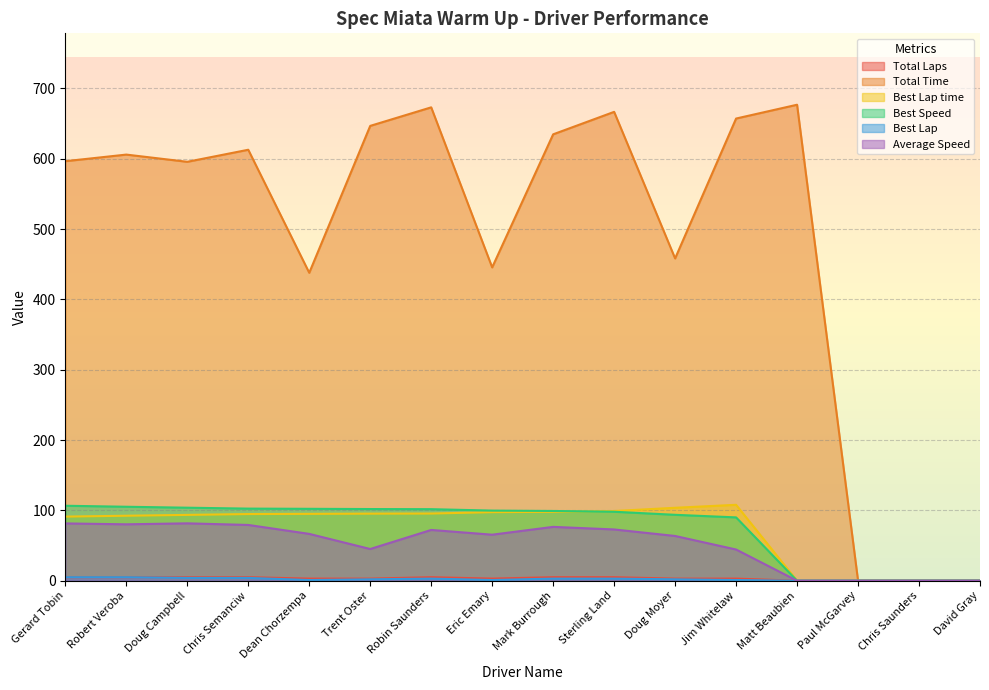

Rank the series by their maximum value, from highest to lowest.

Total Time, Best Lap time, Best Speed, Average Speed, Total Laps, Best Lap